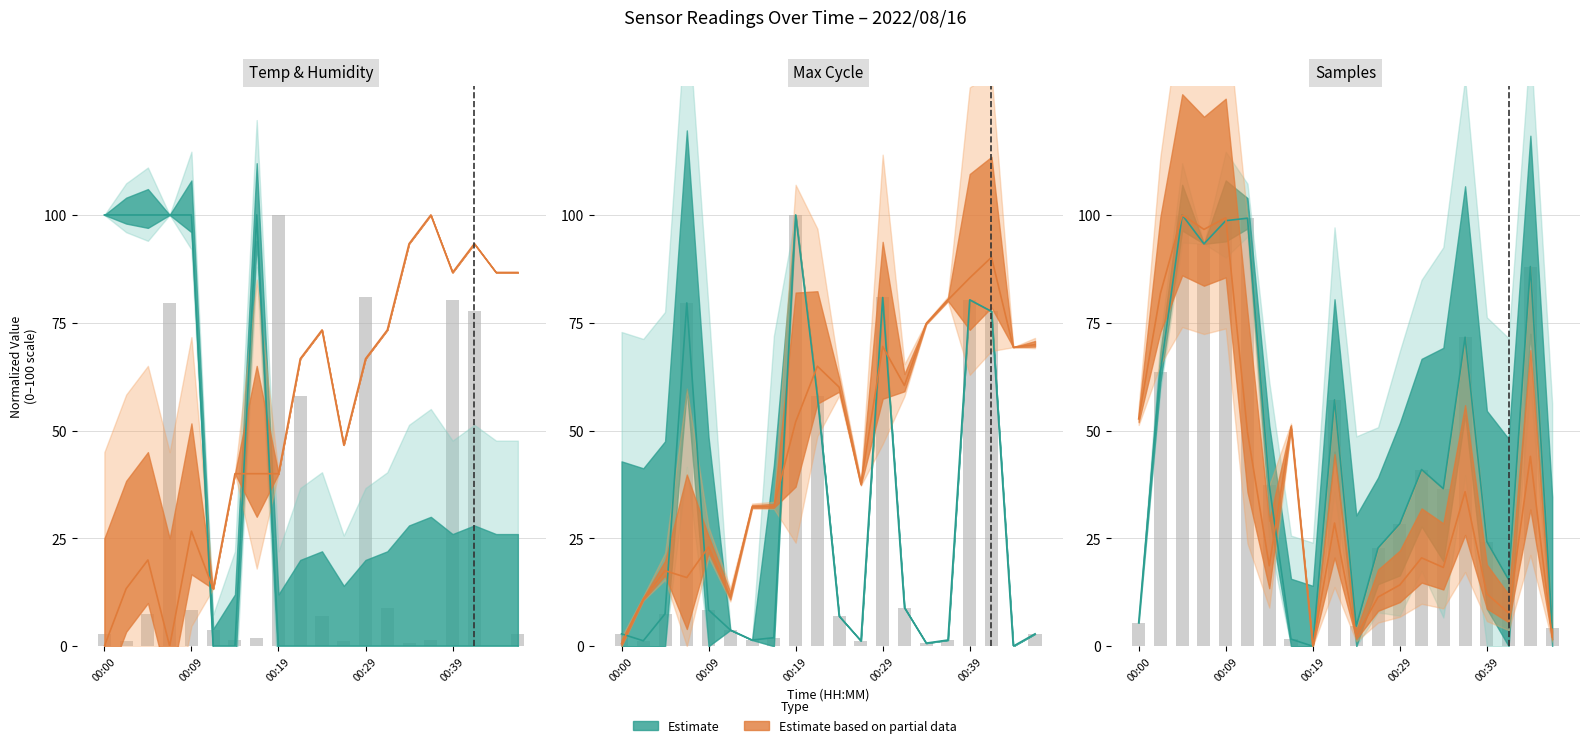

At which category is the sum across all series the highest?

00:07